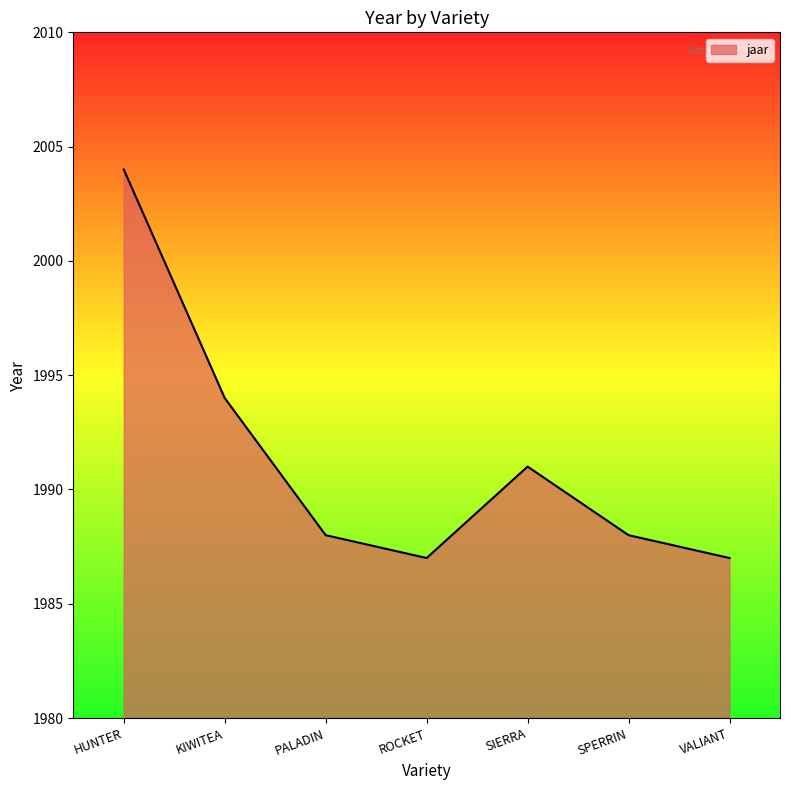

At which label is the value closest to 1995?

KIWITEA